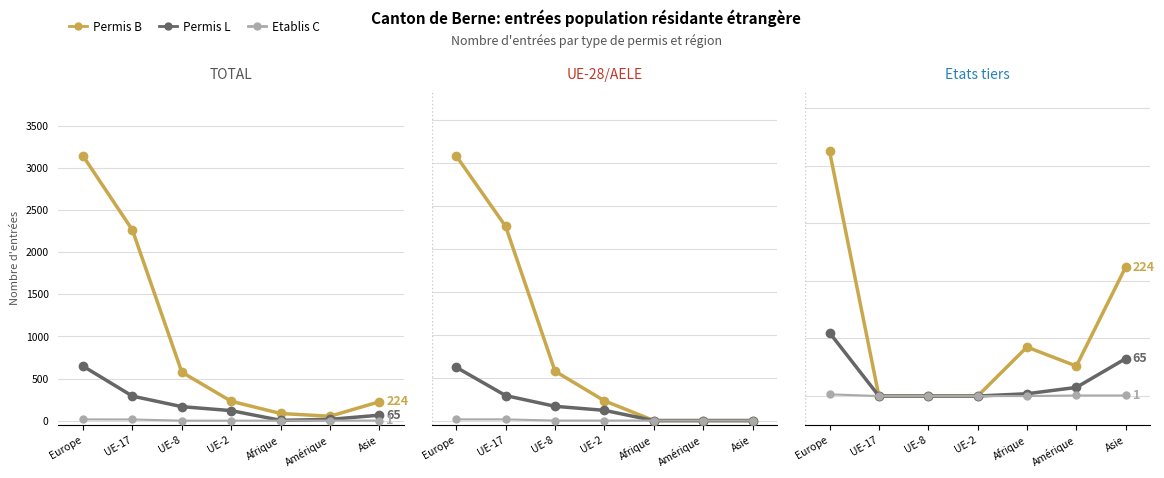

What is the difference between the second highest and second lowest values in the Permis B series?

224